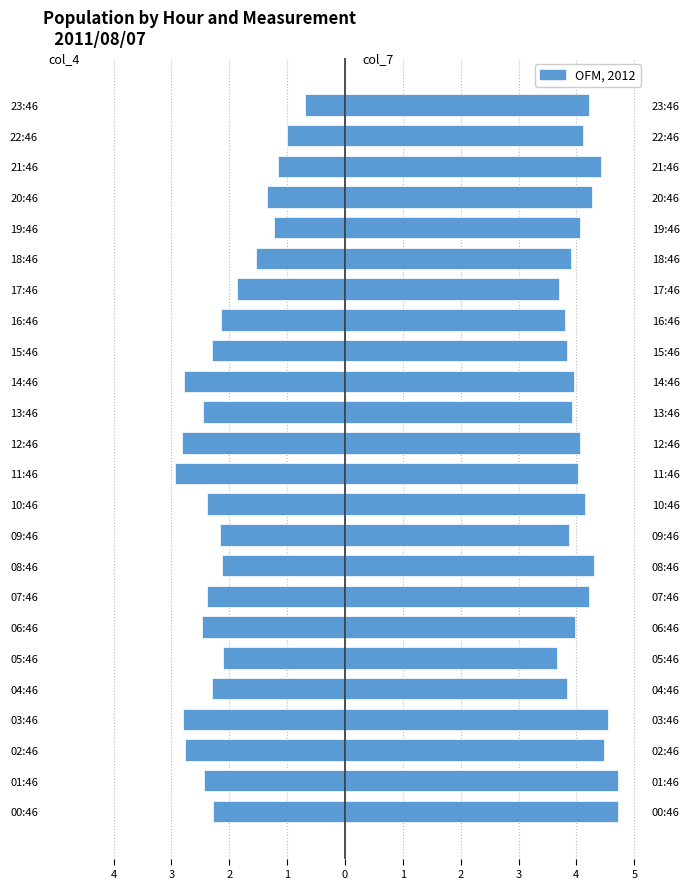

Which series changed the most between 04:46 and 19:46?

col_4